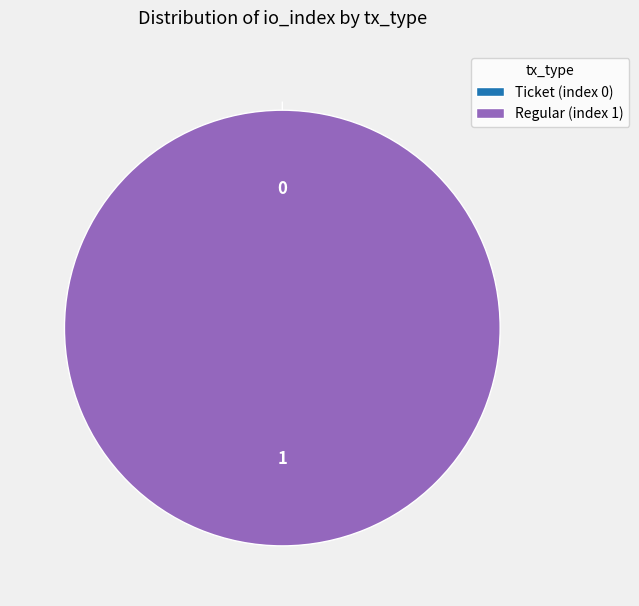

True or false: Regular (index 1) accounts for 100% of the total.

True